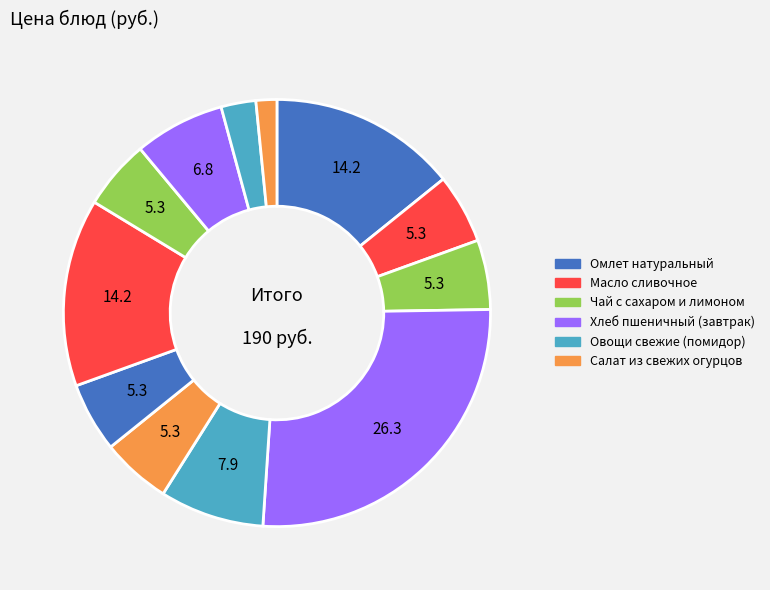

To the nearest percent, what is the average slice percentage?

8%